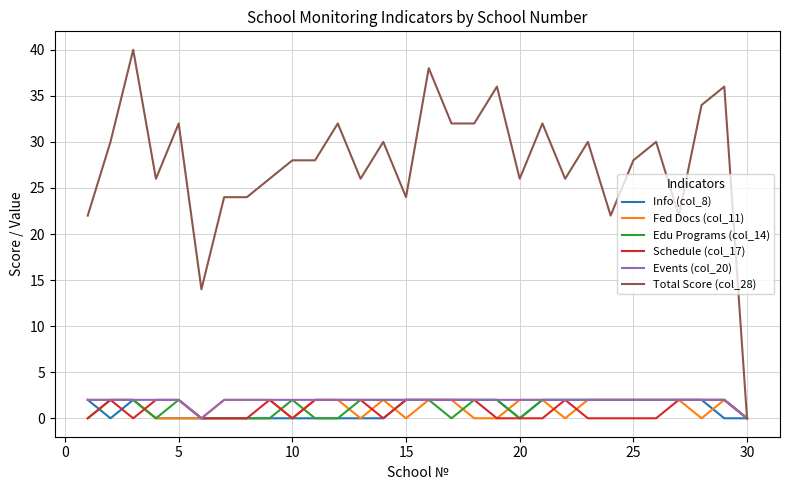

Which series has the widest spread of values?

Total Score (col_28)